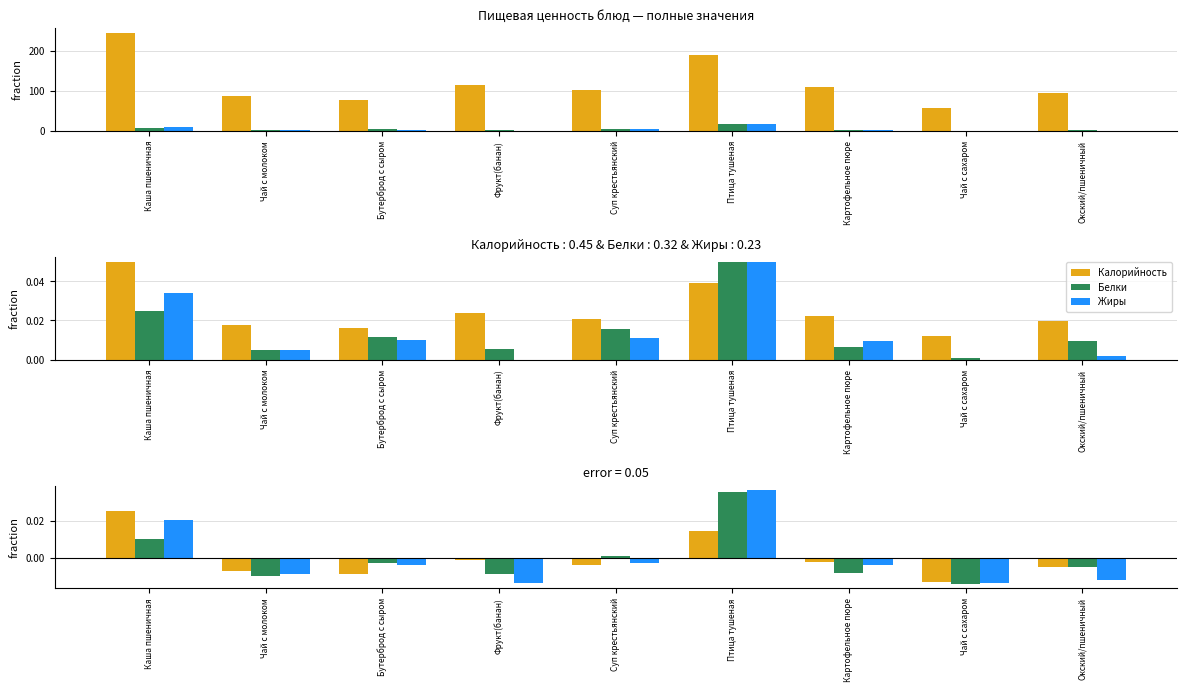

Which has a higher value, Птица тушеная or Чай с молоком?

Птица тушеная